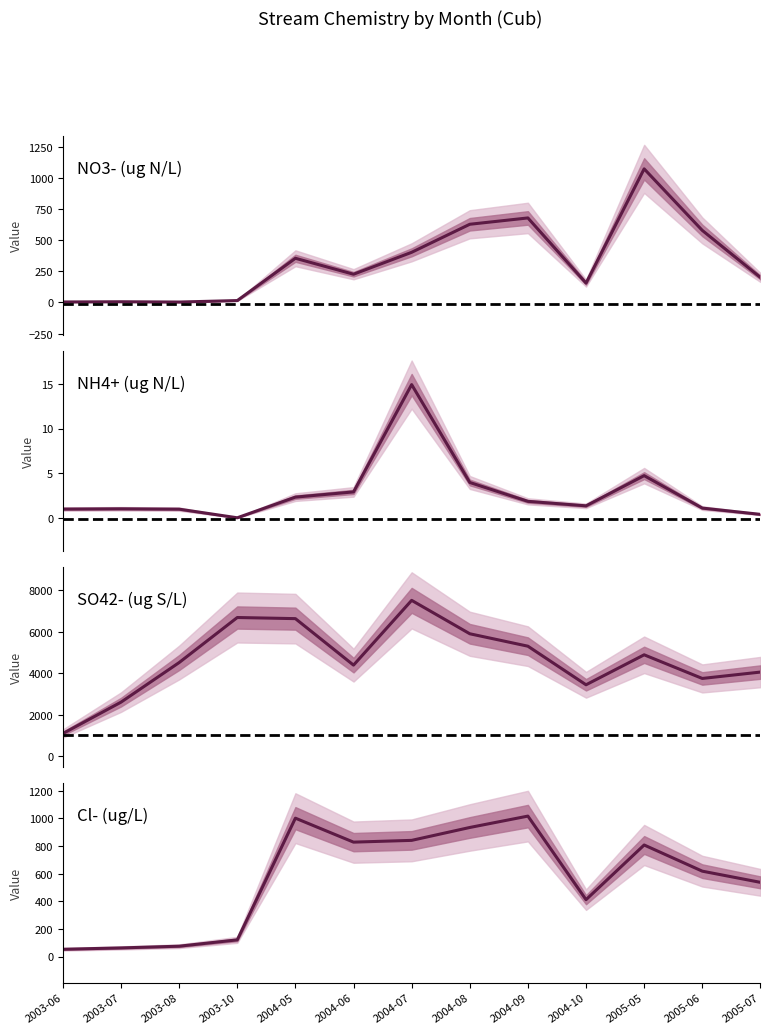

At which category is the sum across all series the highest?

2004-07